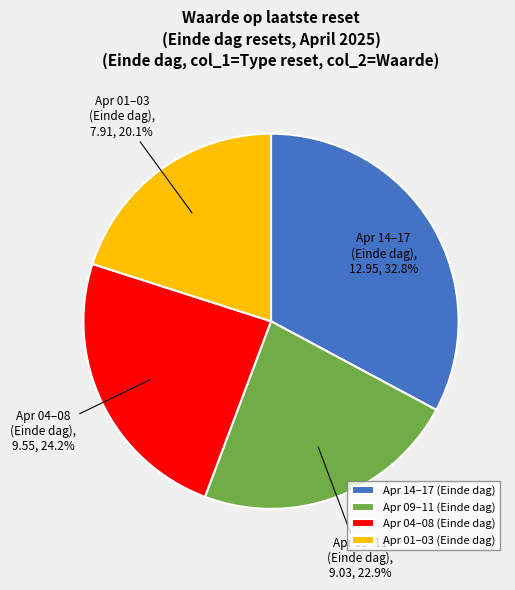

Which category has the biggest portion of the pie?

Apr 14–17 (Einde dag)